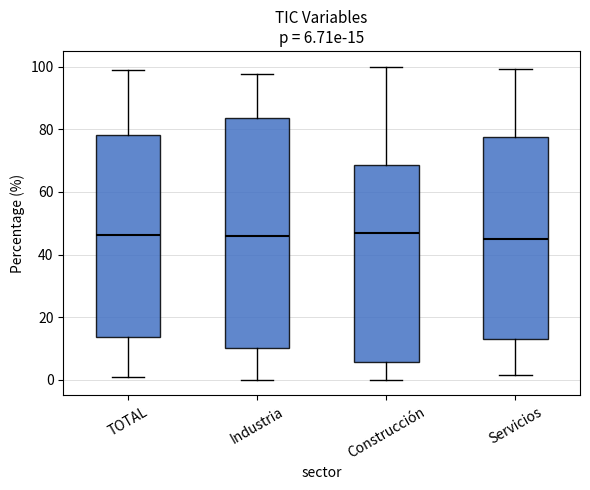

Comparing the boxes themselves (not the whiskers), which one is the tallest?

Industria